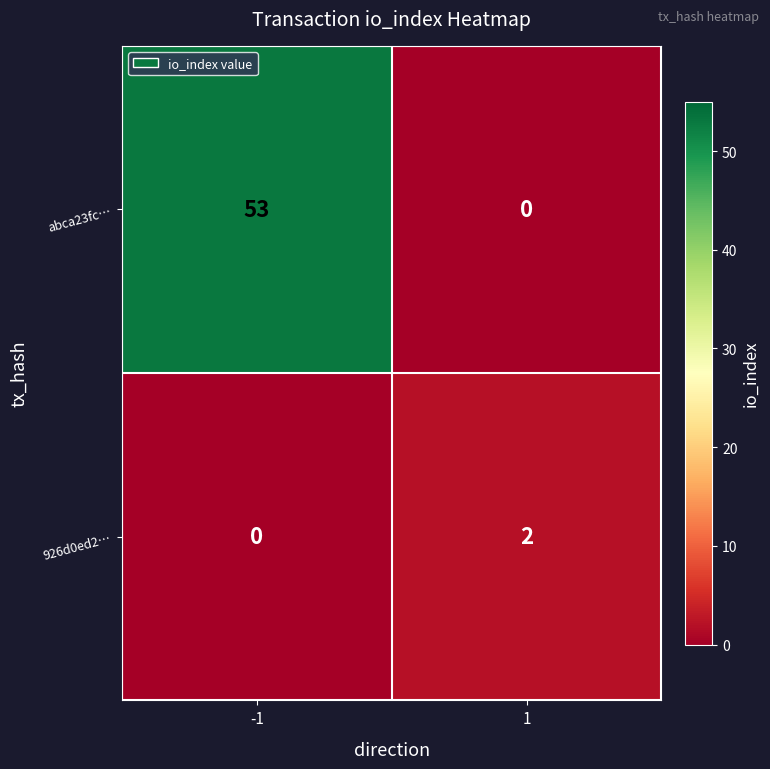

True or false: 926d0ed2… has a value of -1 at -1.

False